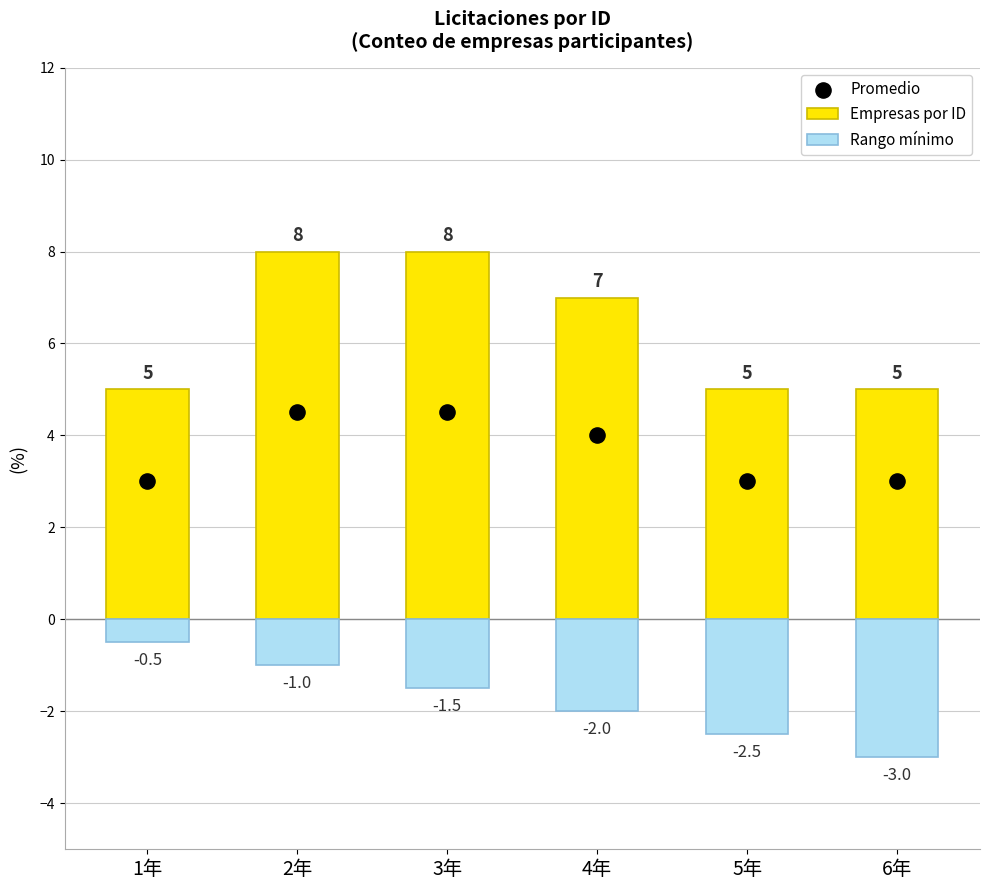

Which series contains the highest Y value?

Empresas por ID